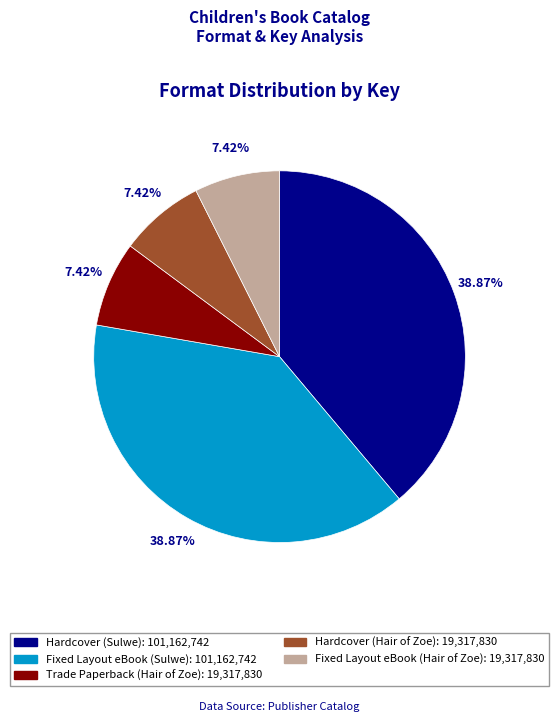

Which has a higher value, Fixed Layout eBook (Sulwe) or Hardcover (Hair of Zoe)?

Fixed Layout eBook (Sulwe)